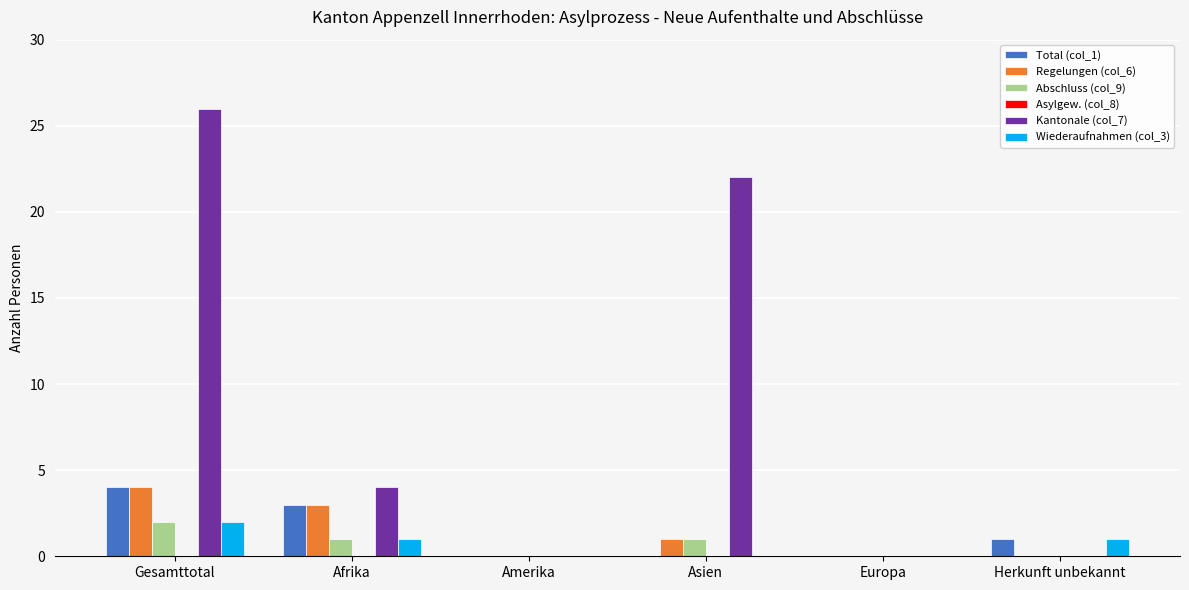

How many distinct data groups are displayed?

5